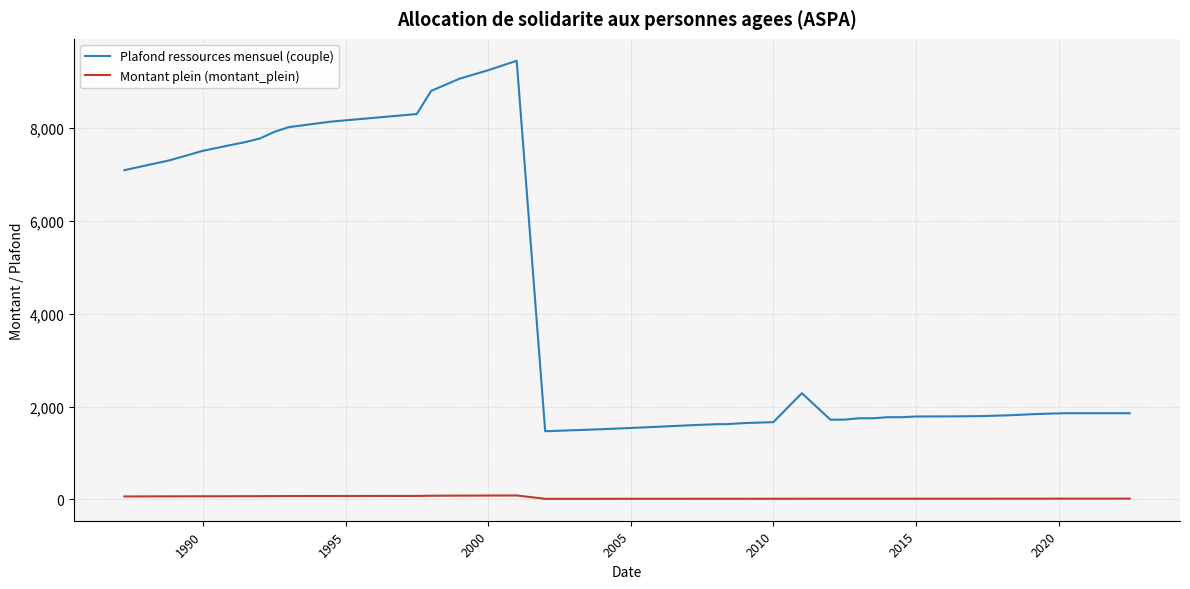

Rank the series by their average value, from highest to lowest.

Plafond ressources mensuel (couple), Montant plein (montant_plein)